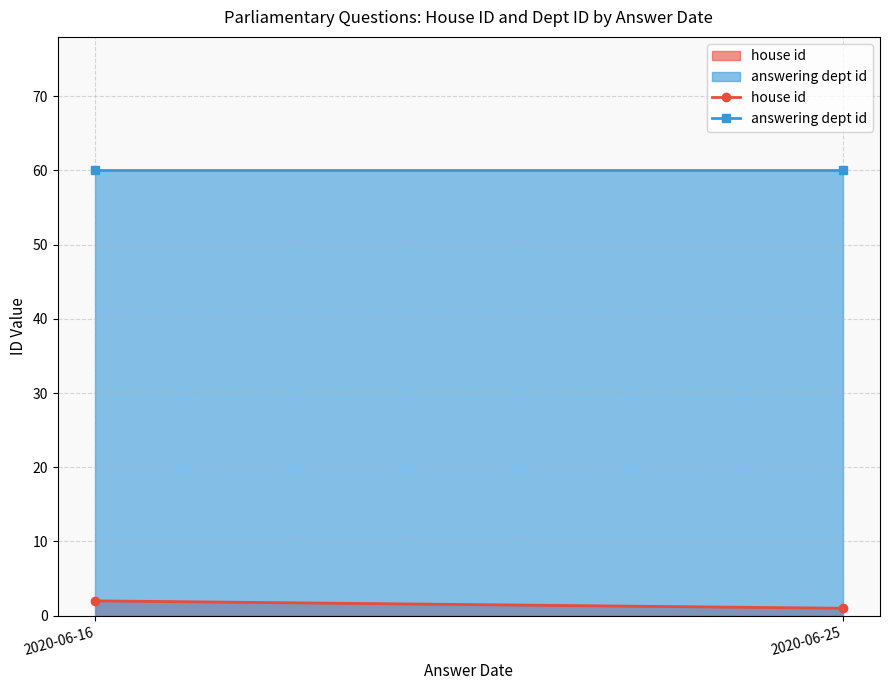

What is the highest value of the answering dept id series?

60